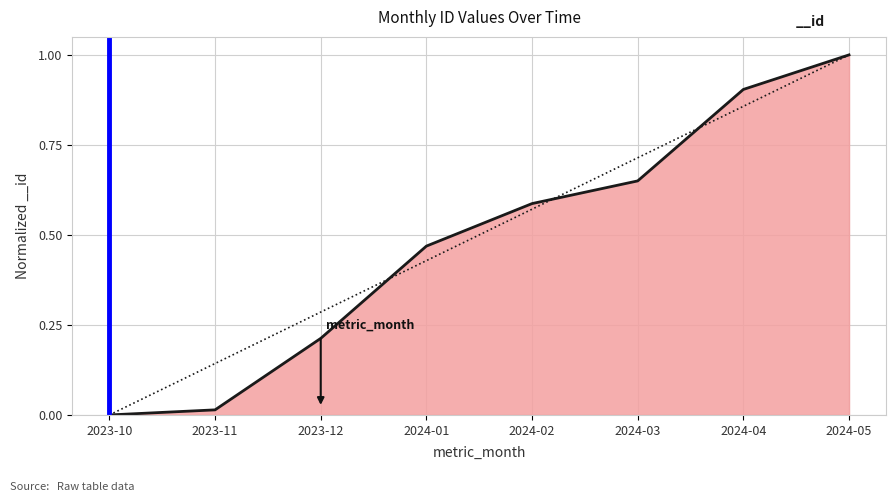

What is the difference between the maximum and second lowest values?

1.0